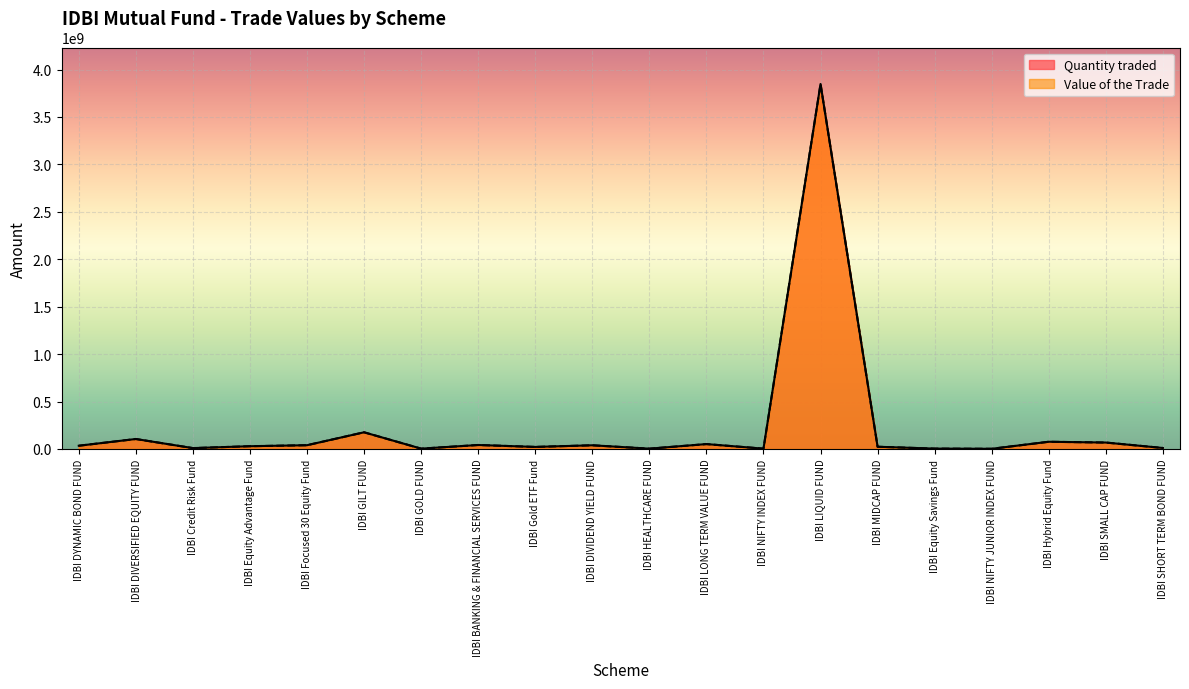

How many lines are shown in the chart?

2